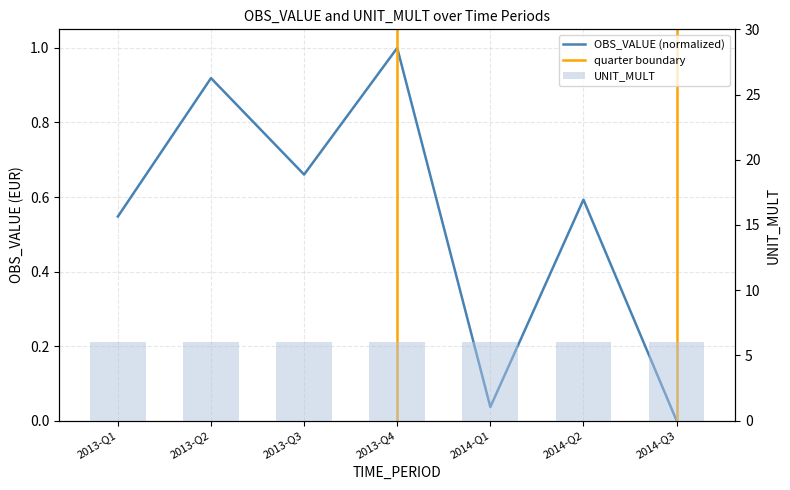

What is the greatest value displayed?

1.0